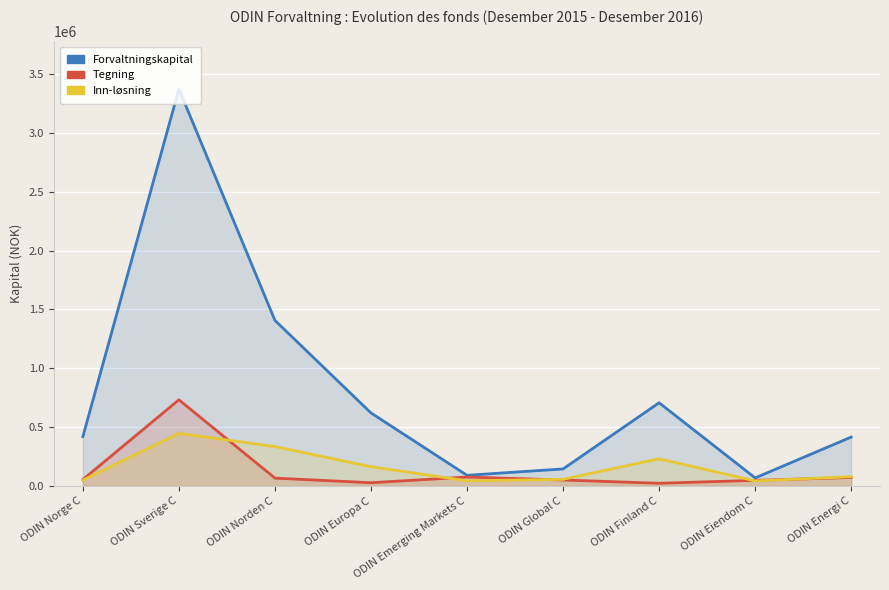

True or false: Inn-løsning has a value of 123272 at ODIN Energi C.

False